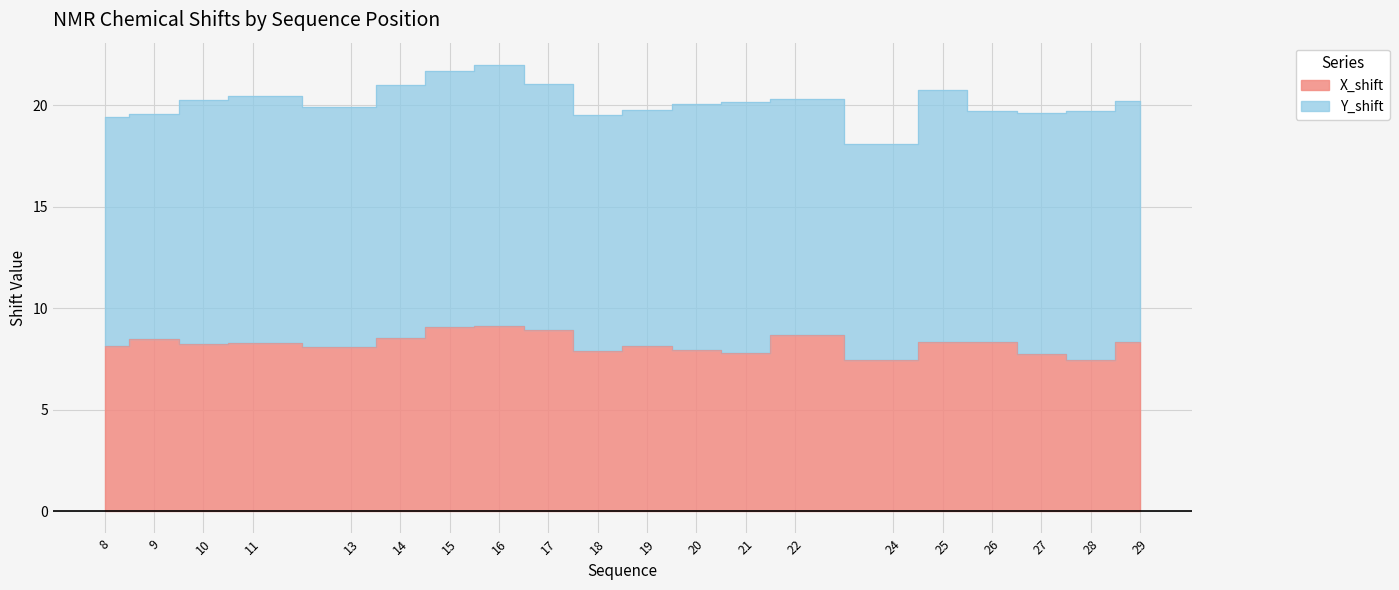

Does the chart display data point markers on the line(s)?

No